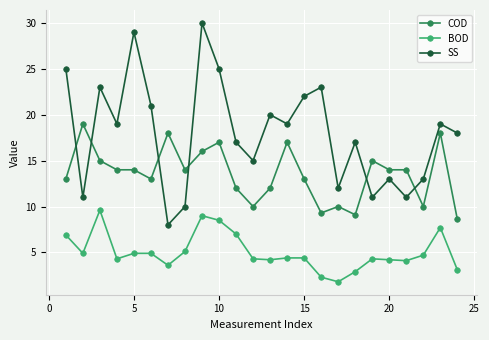

How many intersections are there between COD and SS?

6